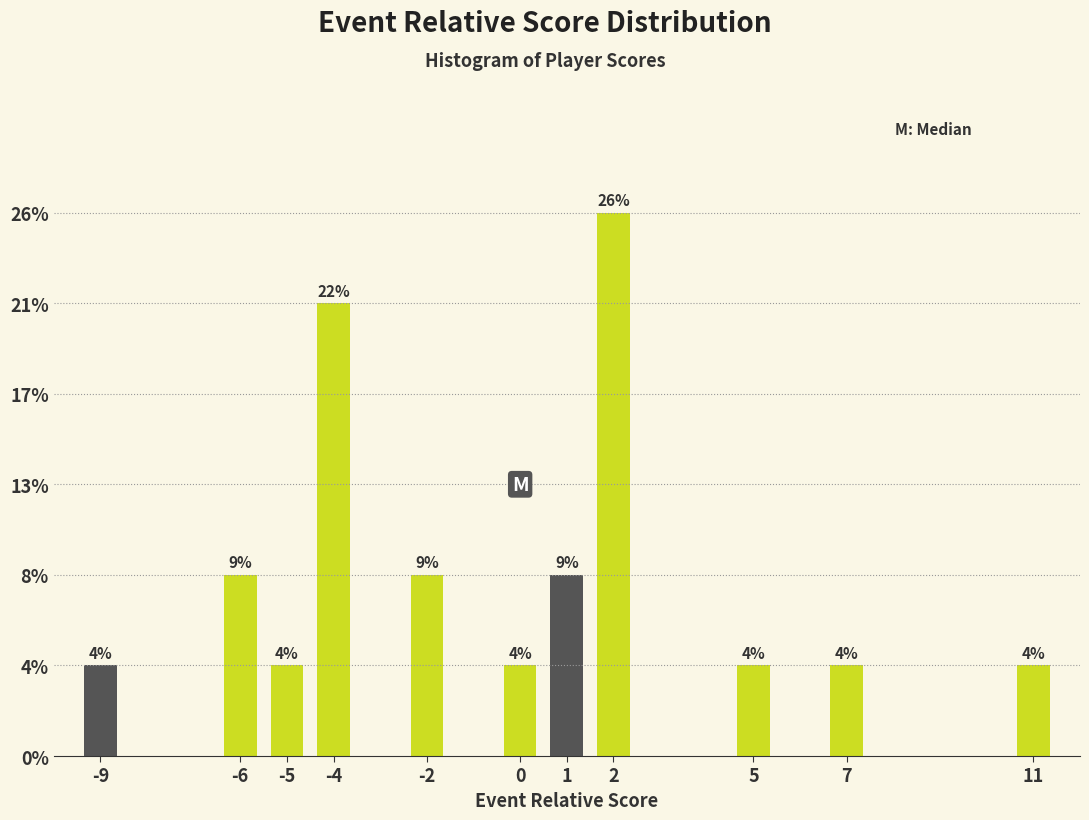

Does the chart contain any negative values?

No